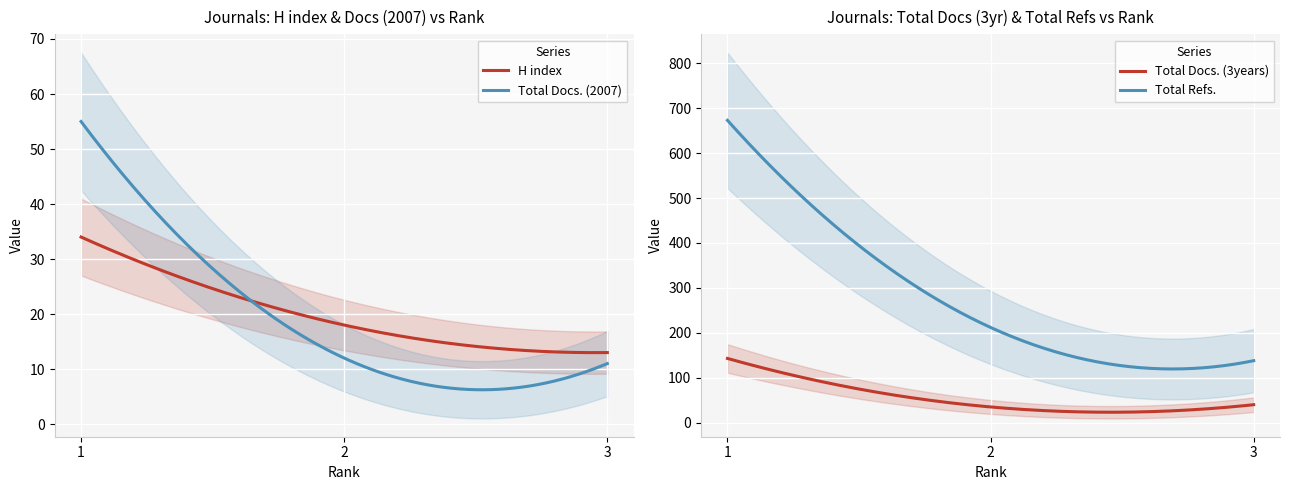

Which series has the widest spread of values?

Total Refs.